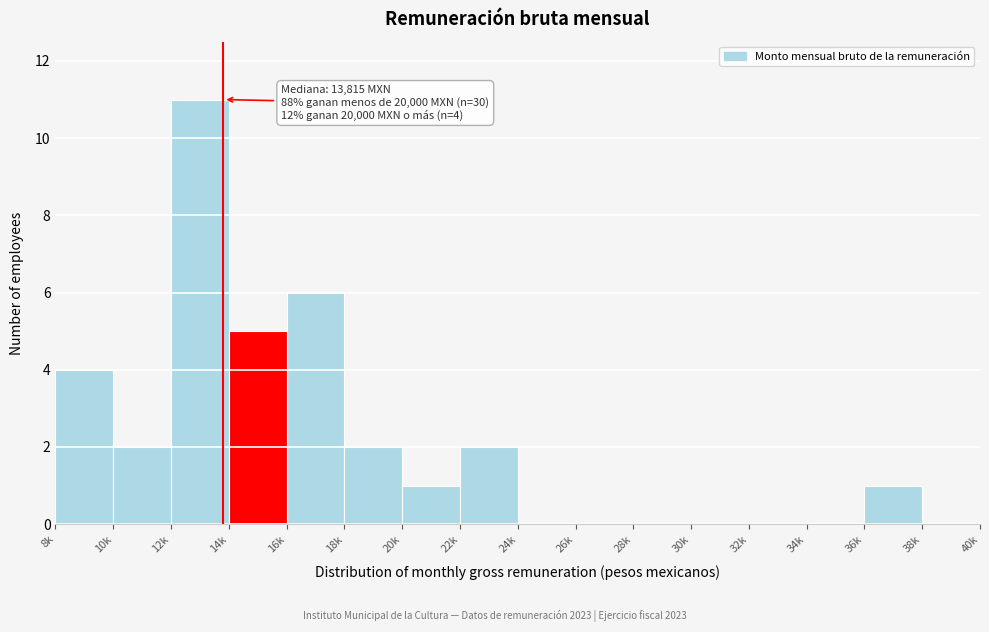

Reading left to right, what are all the values shown in this chart?

8k=4	10k=2	12k=11	14k=5	16k=6	18k=2	20k=1	22k=2	24k=0	26k=0	28k=0	30k=0	32k=0	34k=0	36k=1	38k=0